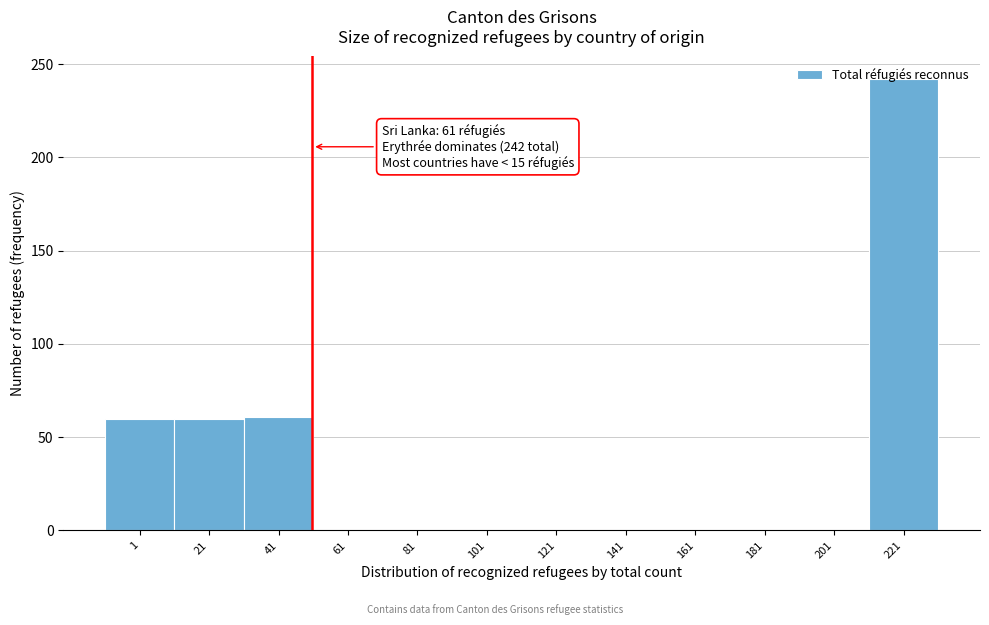

Which category has the highest value across all series?

221